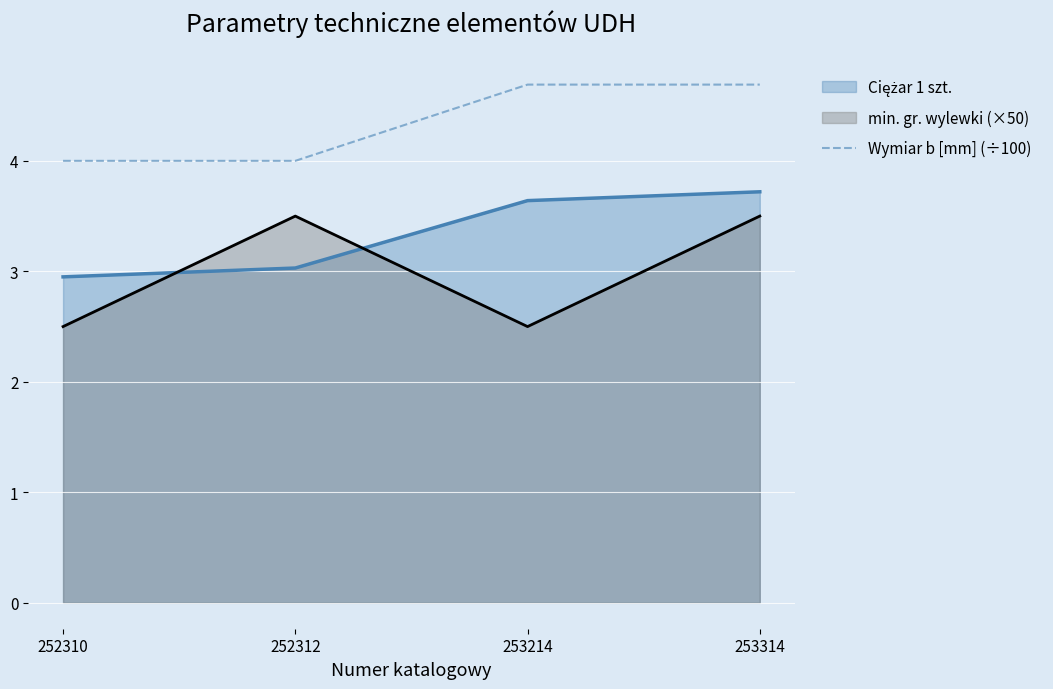

At which category does the chart reach its peak across all series?

253214